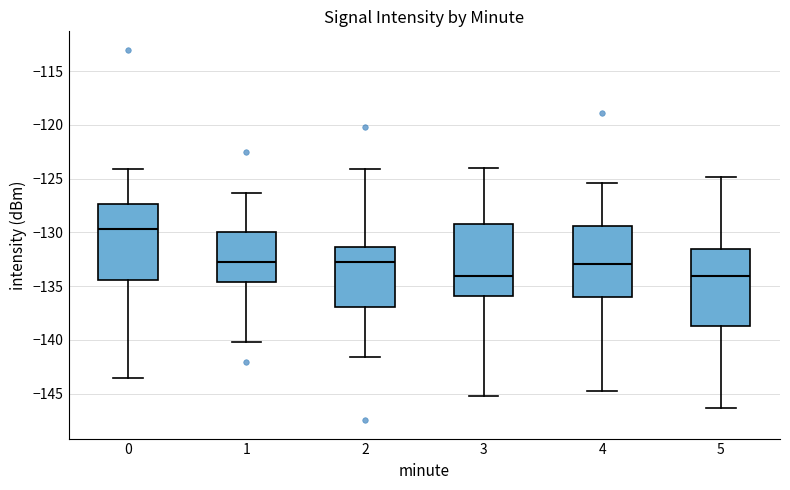

Which box's median line is the highest?

0